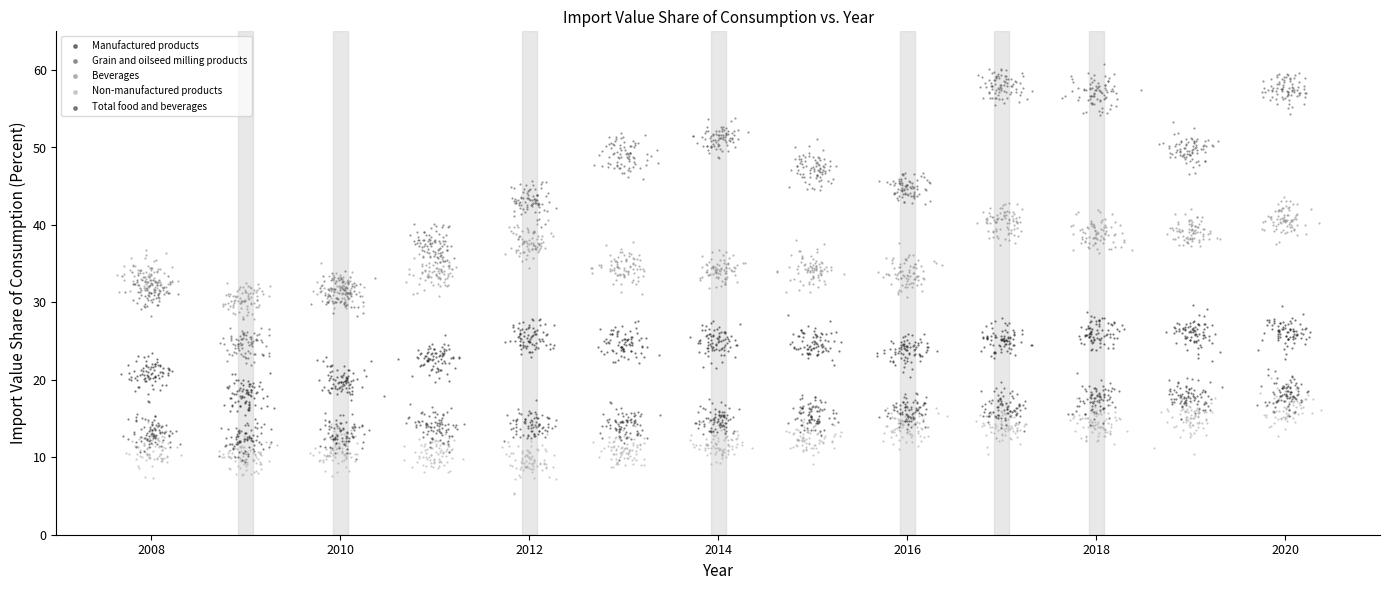

Which series has the widest spread of Y values?

Grain and oilseed milling products